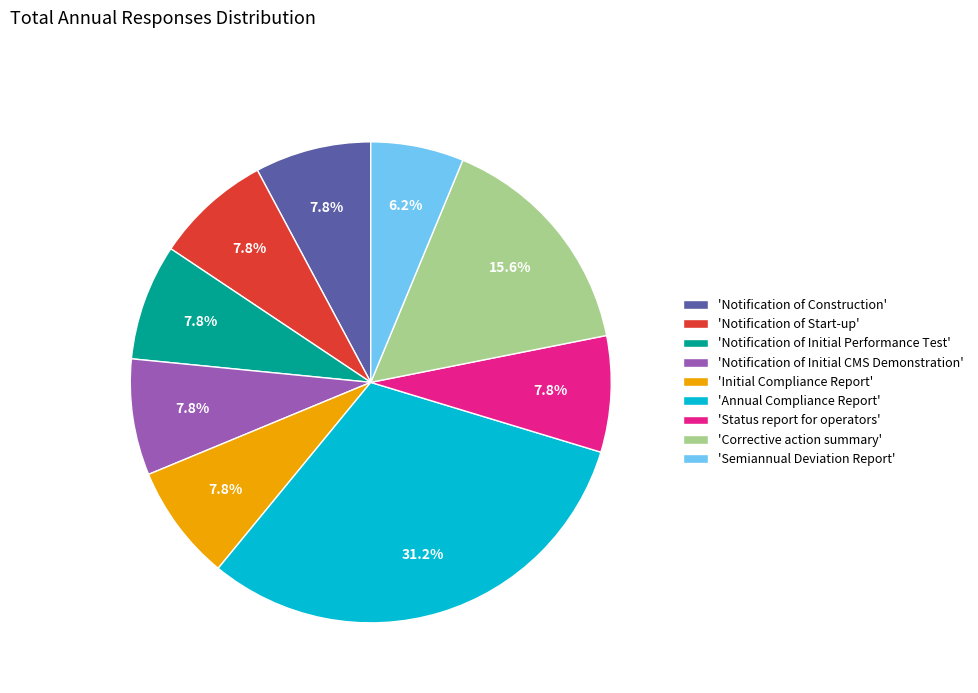

Combined, do 'Initial Compliance Report' and 'Notification of Initial Performance Test' account for over 50%?

No